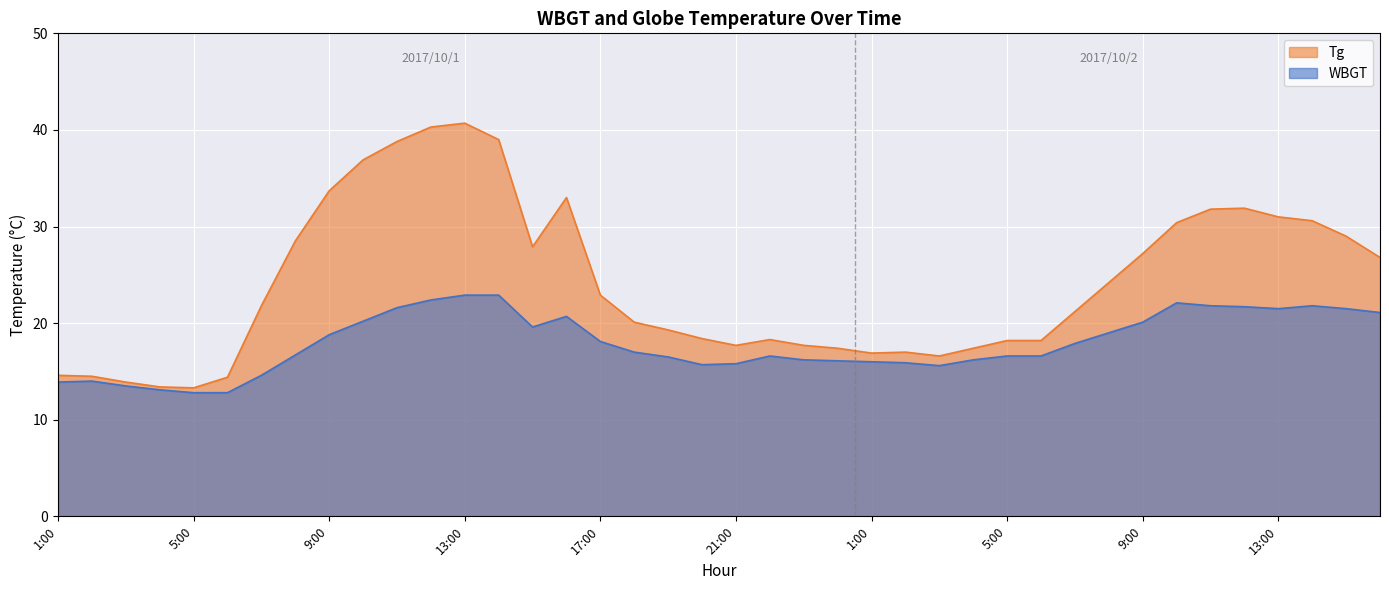

True or false: WBGT and Tg cross at least once.

False